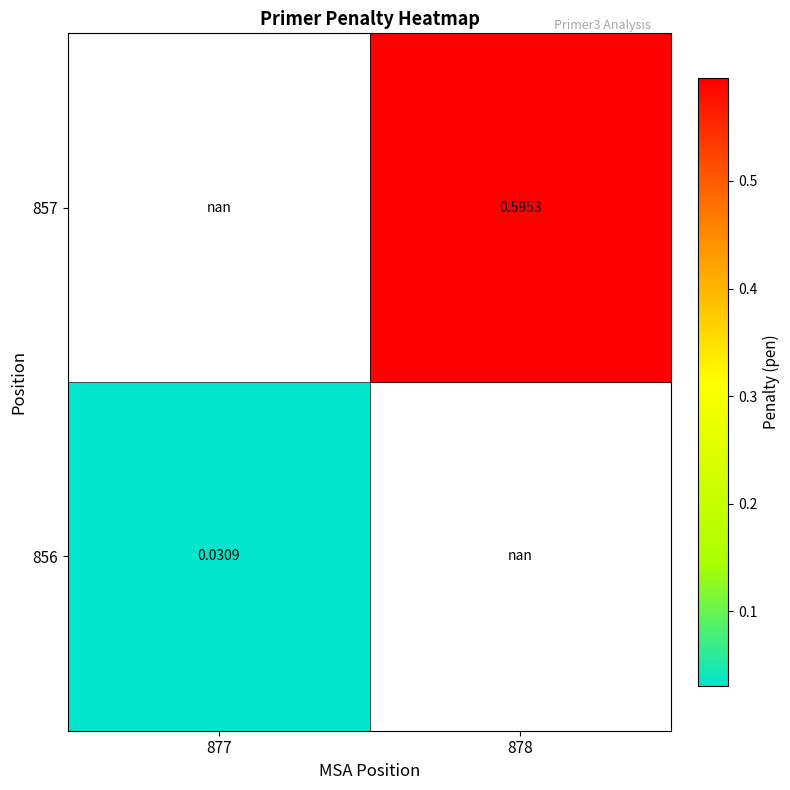

Is the value of 856 at 877 greater than the value of 857 at 878?

No